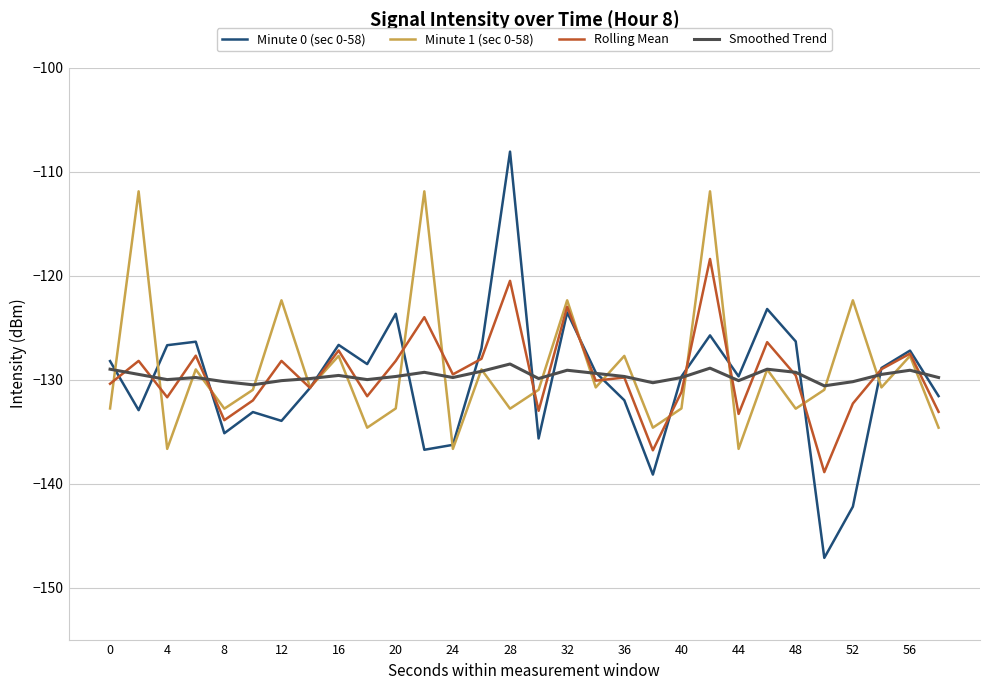

What is the minimum value shown in the chart?

-147.1